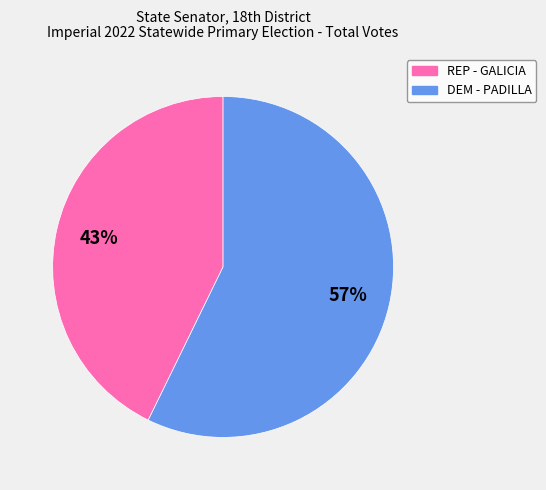

How many segments does this pie chart have?

2